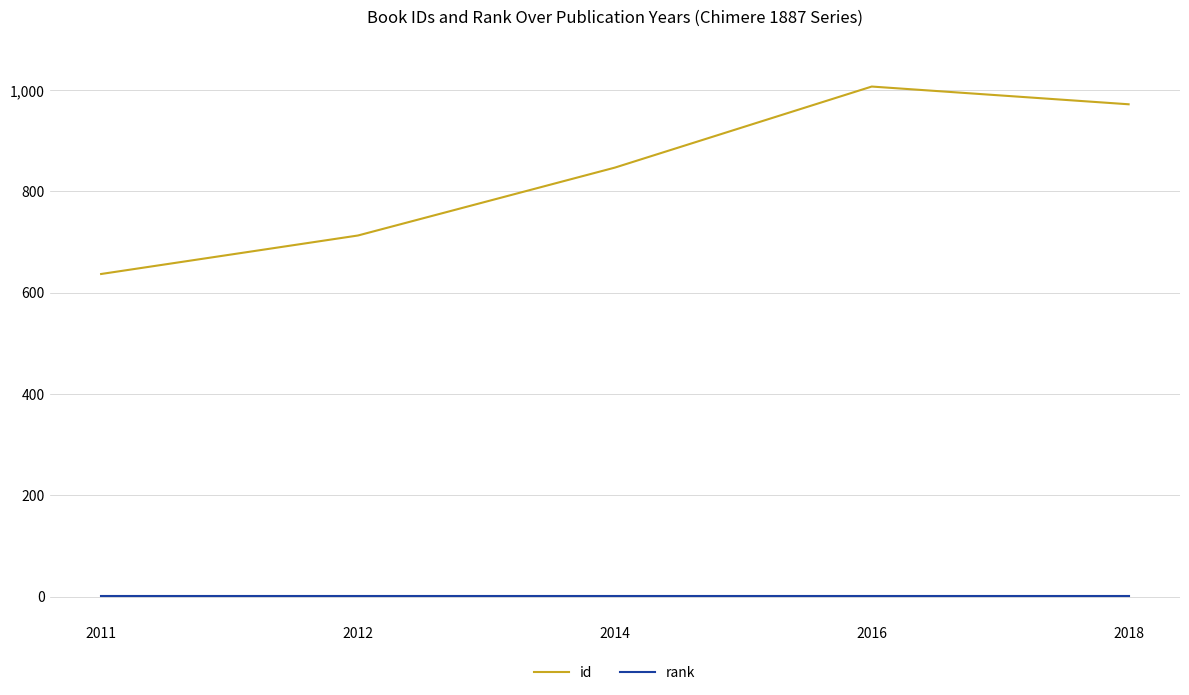

Which series has the largest range (max minus min)?

id